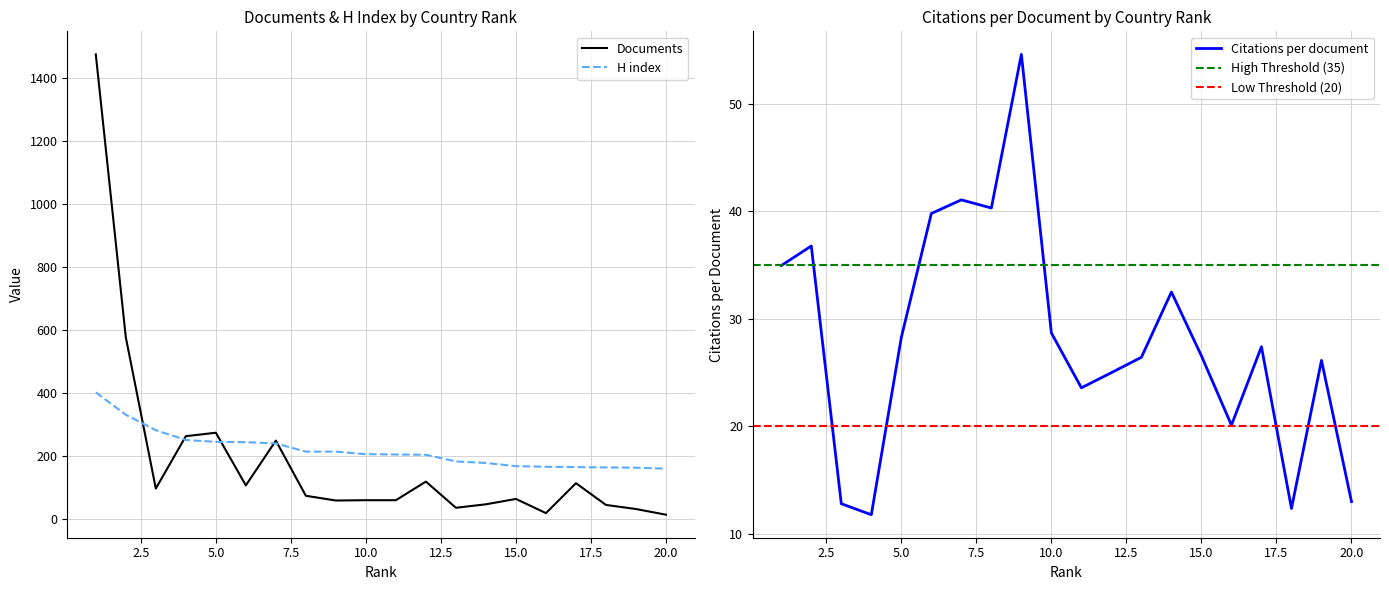

At which label does Documents first exceed 74?

1